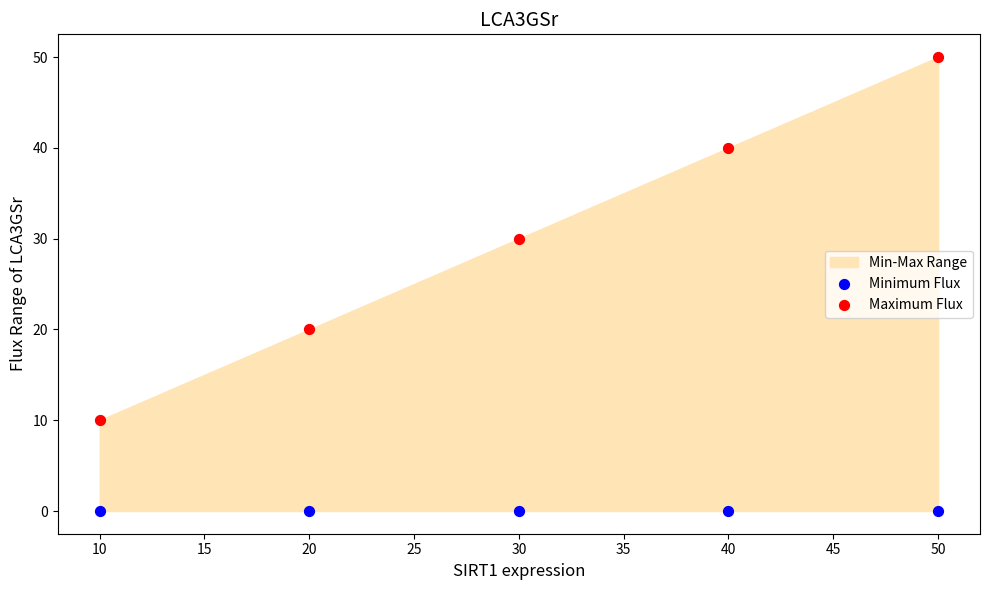

Which series reaches the minimum Y coordinate?

Minimum Flux